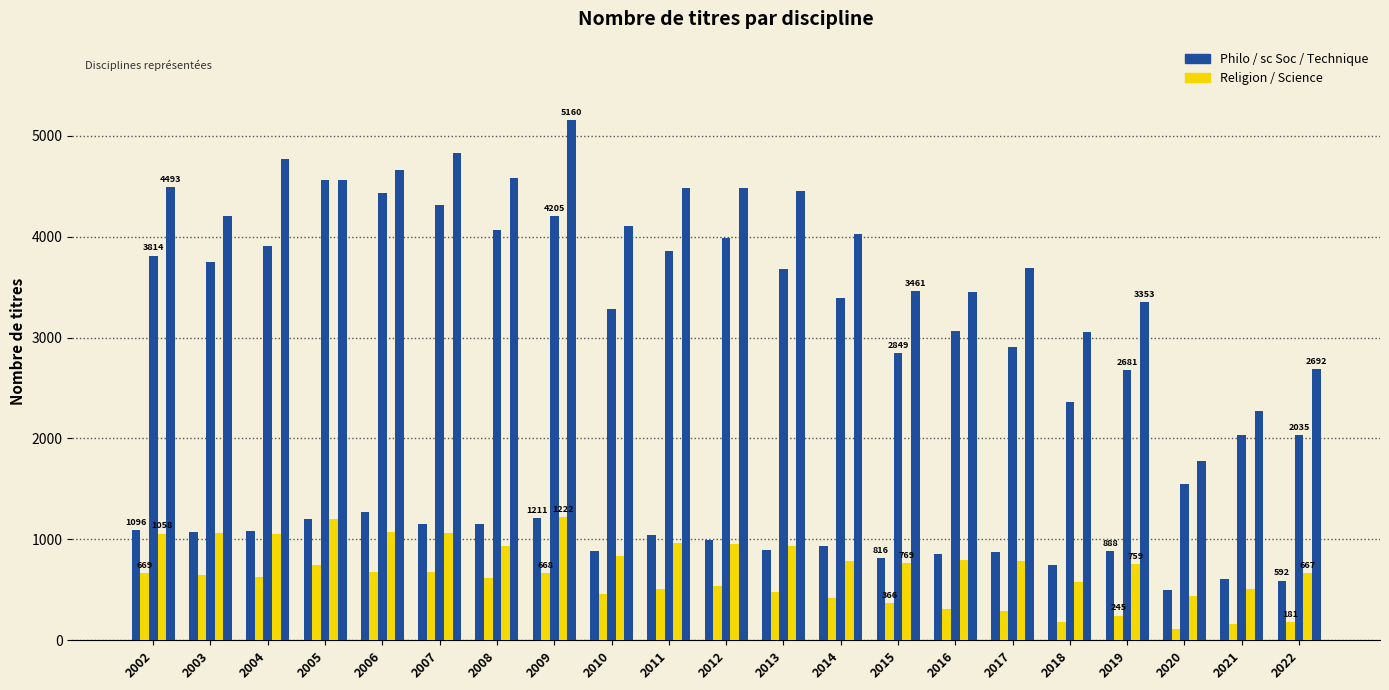

Are the bars horizontal?

No